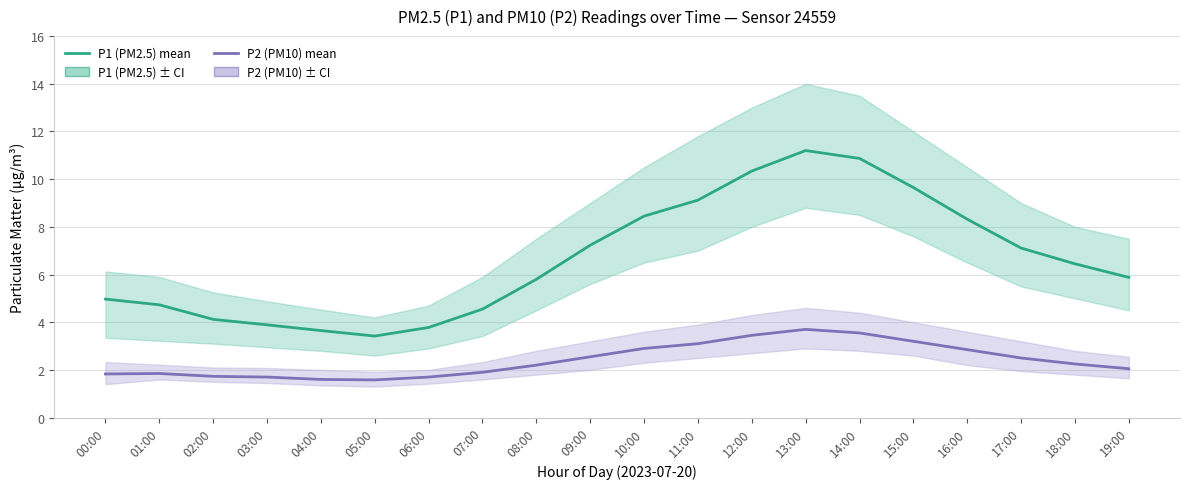

Is it true that P2 (PM10) equals 3.5 at 12:00?

True